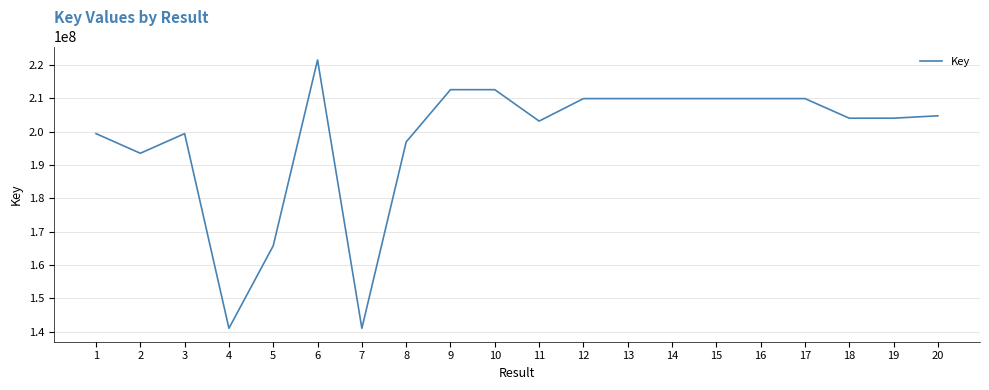

What is the average value?

198003214